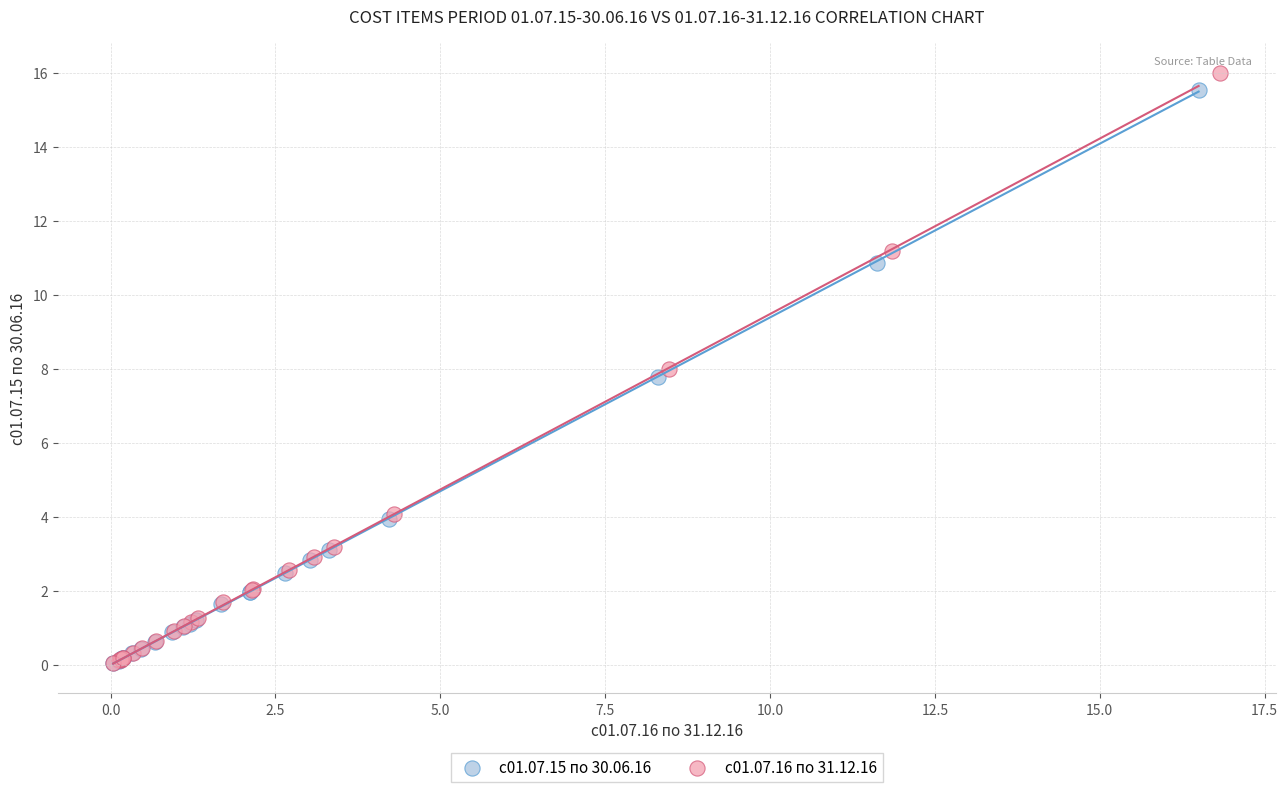

Which series has the largest Y range (max minus min)?

с01.07.16 по 31.12.16